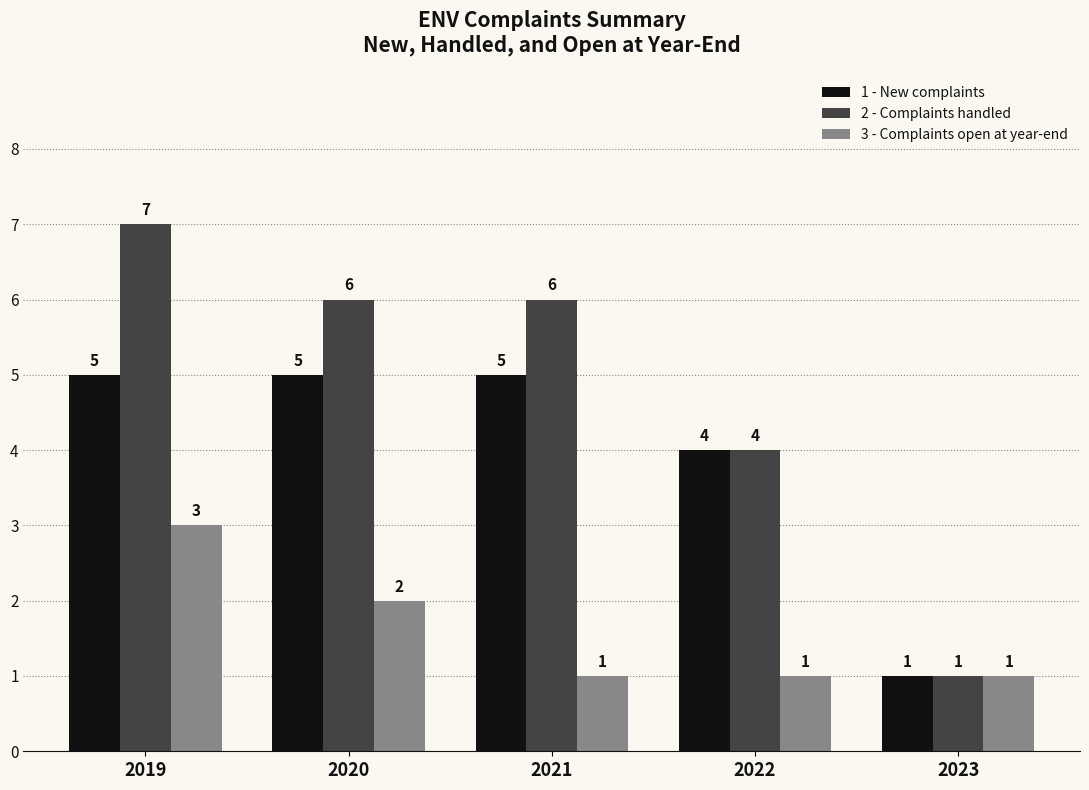

What is the maximum value for 3 - Complaints open at year-end?

3